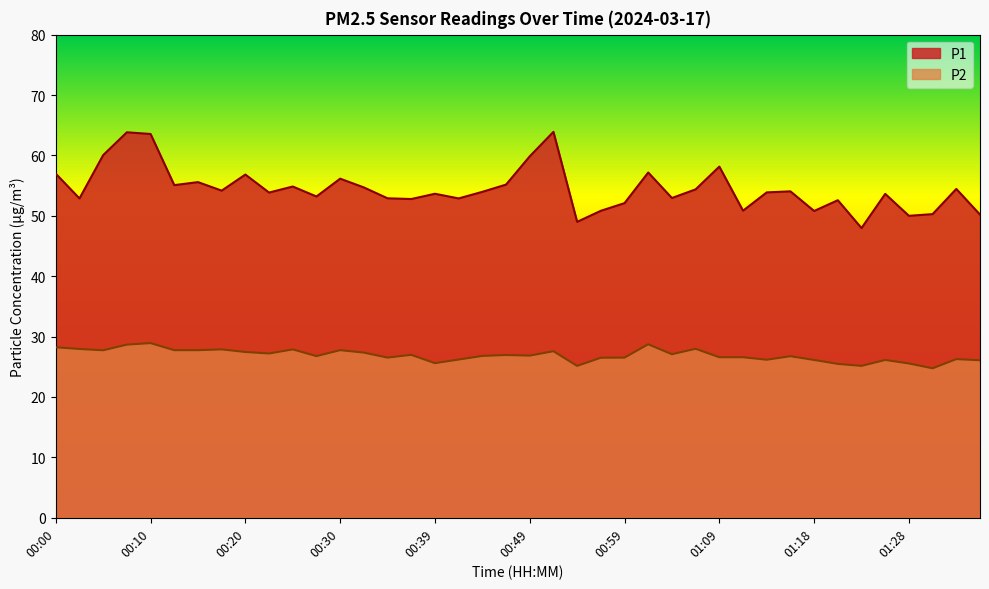

True or false: P1 has a value of 74.2 at 01:11.

False